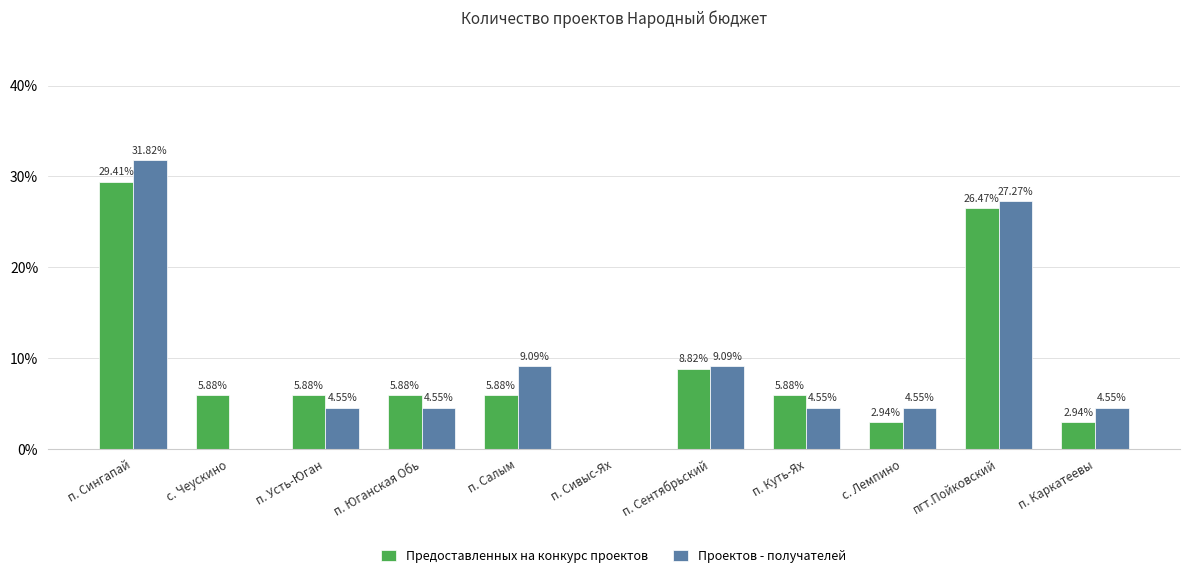

Which series changed the most between с. Чеускино and п. Каркатеевы?

Проектов - получателей